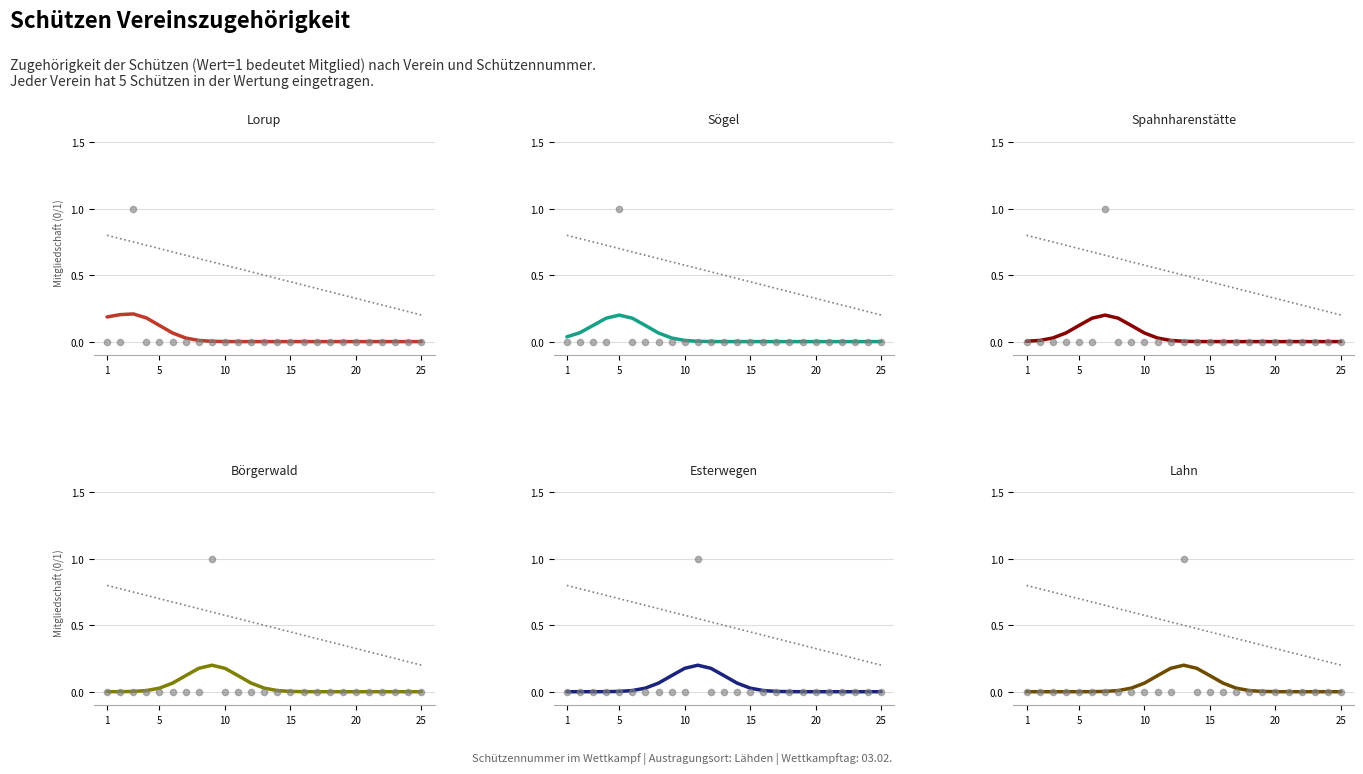

Is the value of Lahn at 23 greater than the value of Esterwegen at 21?

No